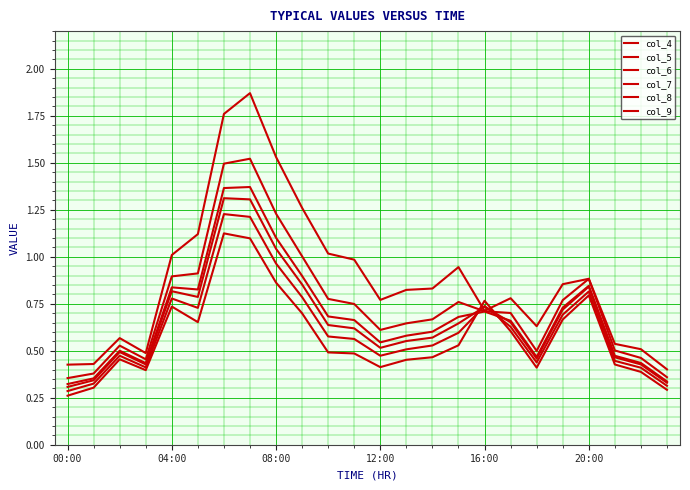

How many lines are shown in the chart?

6